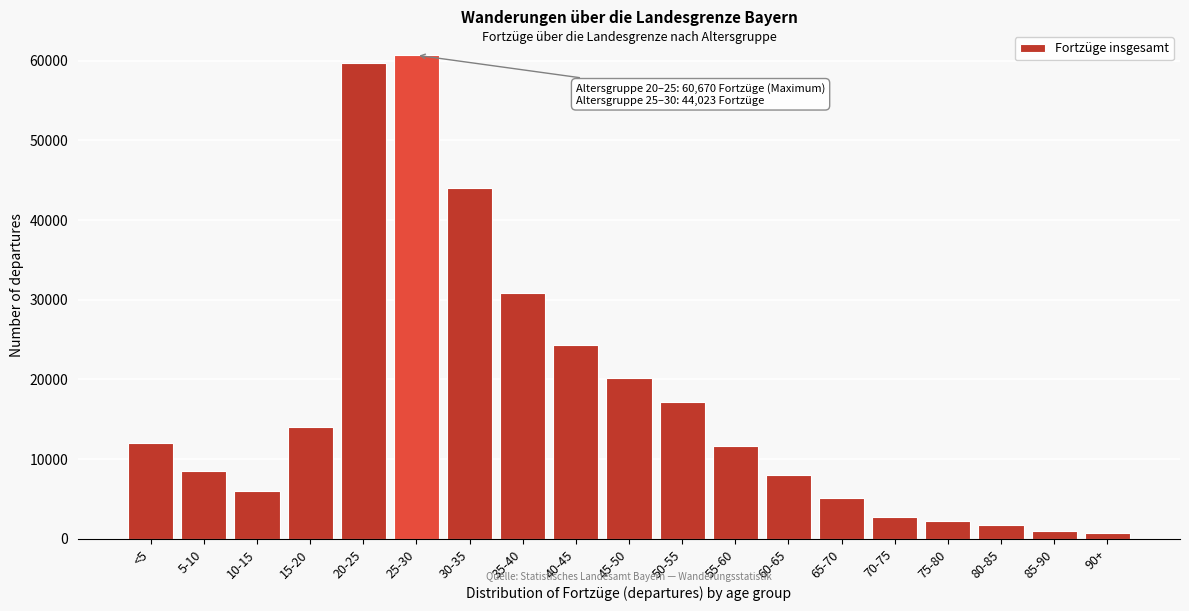

Reading right to left, transcribe all the data shown in this chart.

716	1039	1758	2261	2783	5074	7964	11694	17204	20192	24361	30792	44023	60670	59738	14021	6039	8517	12022